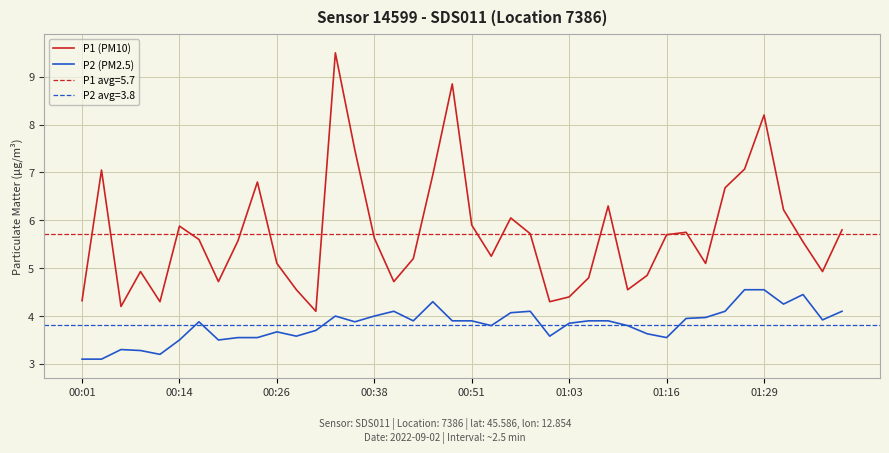

Rank the series by their maximum value, from highest to lowest.

P1 (PM10), P2 (PM2.5)